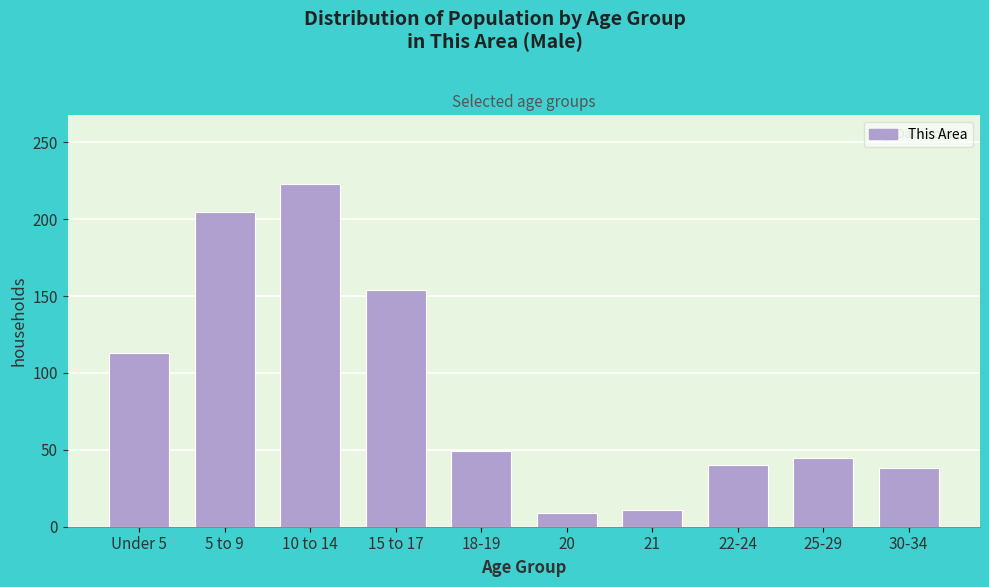

Reading left to right, what are all the values shown in this chart?

Under 5=113	5 to 9=205	10 to 14=223	15 to 17=154	18-19=49	20=9	21=11	22-24=40	25-29=45	30-34=38